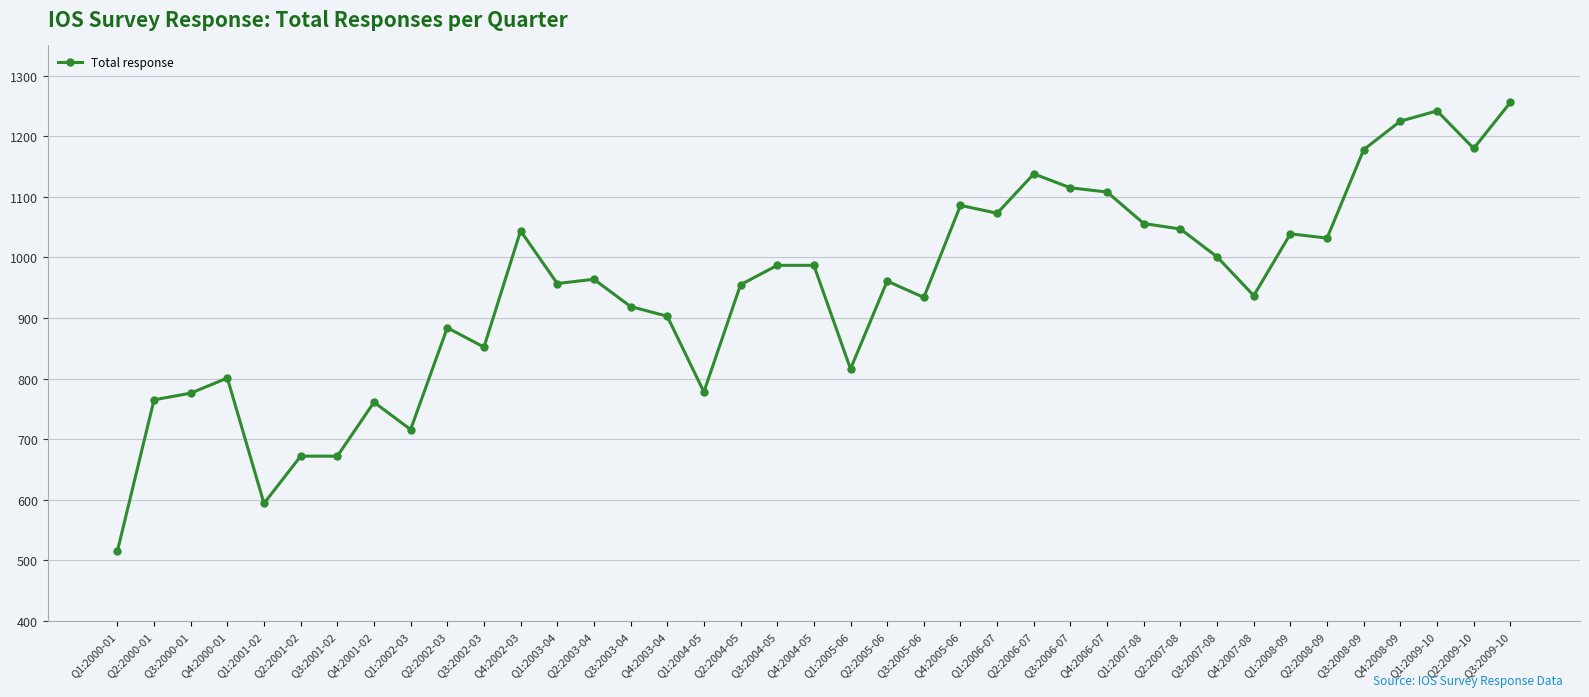

How many series are shown in this chart?

1